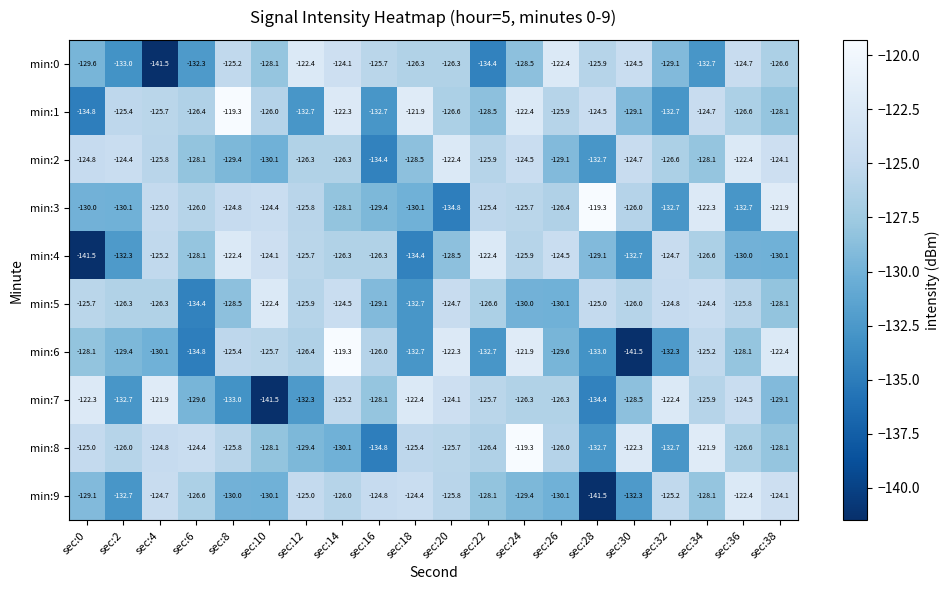

At which label does min:1 first exceed -126?

sec:2